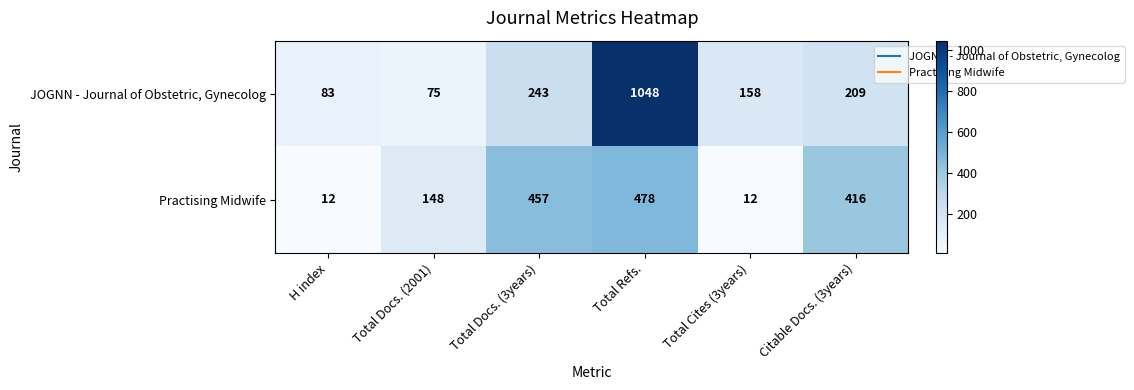

How many categories are shown in the chart?

6